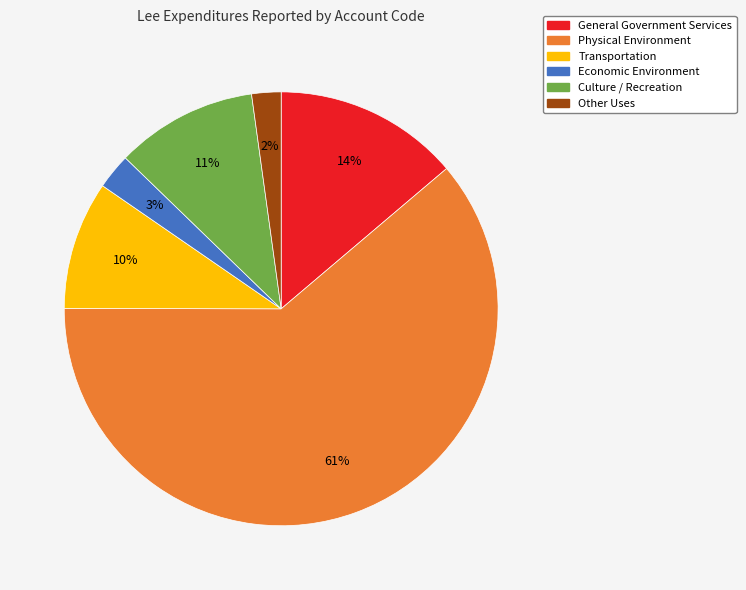

Is there any slice that represents more than half of the pie?

Yes